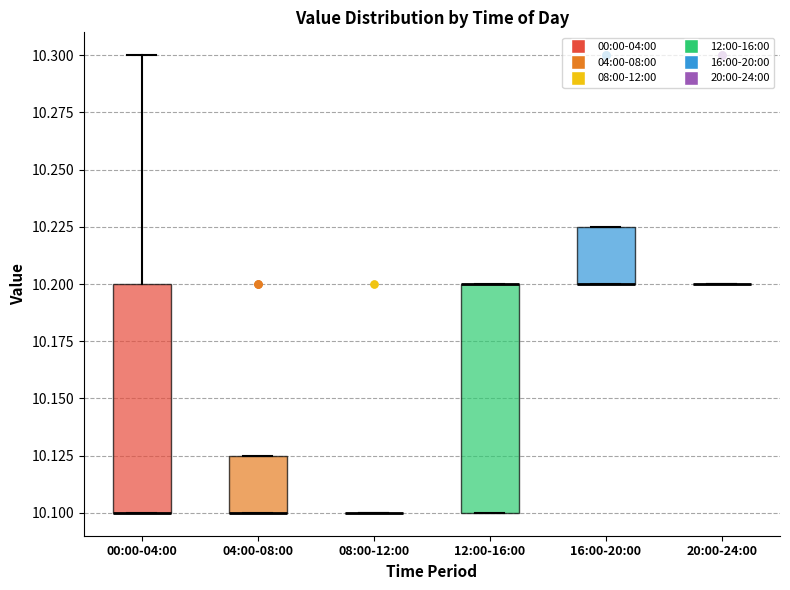

Reading left to right, transcribe this box plot: for each box, give where its median line is, the range the box spans, and where its two whiskers end, as read against the y-axis. The values are not printed on the chart, so give them approximately, as read against the axis.

00:00-04:00: median 10.100 (drawn on the box's lower edge), box 10.100 to 10.200, whiskers 10.100 to 10.300
04:00-08:00: median 10.100 (drawn on the box's lower edge), box 10.100 to 10.125, whiskers 10.100 to 10.125
08:00-12:00: box collapsed to a line at 10.100, whiskers 10.100 to 10.100
12:00-16:00: median 10.200 (drawn on the box's upper edge), box 10.100 to 10.200, whiskers 10.100 to 10.200
16:00-20:00: median 10.200 (drawn on the box's lower edge), box 10.200 to 10.225, whiskers 10.200 to 10.225
20:00-24:00: box collapsed to a line at 10.200, whiskers 10.200 to 10.200